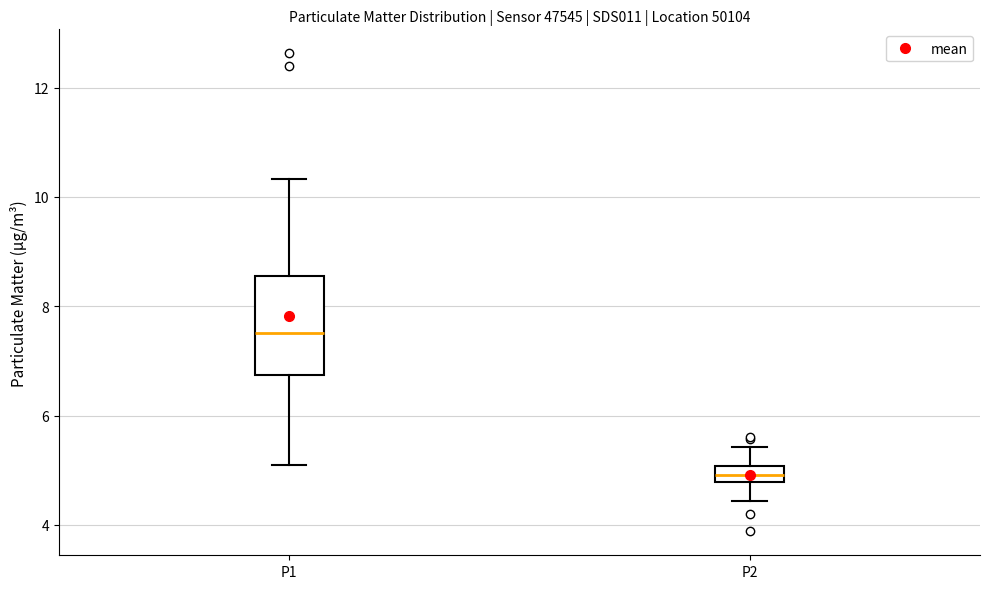

Which box has the highest median line?

P1